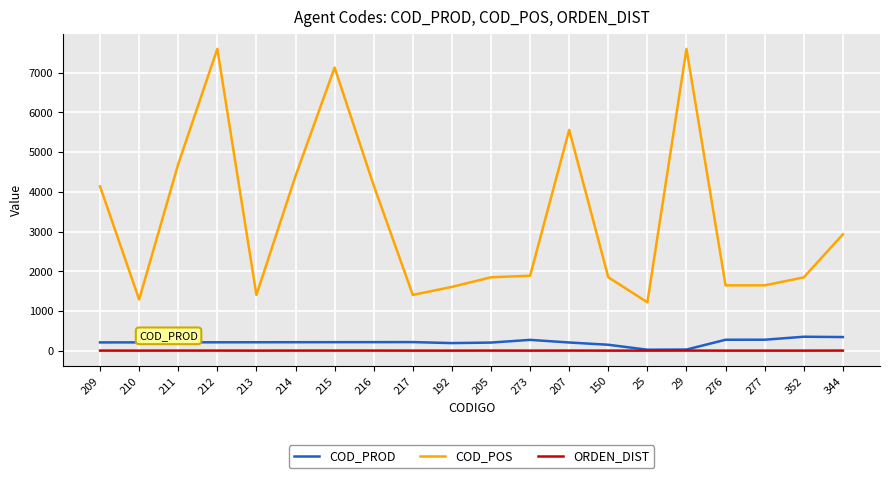

The COD_POS series shows 4162 at 216. True or false?

True